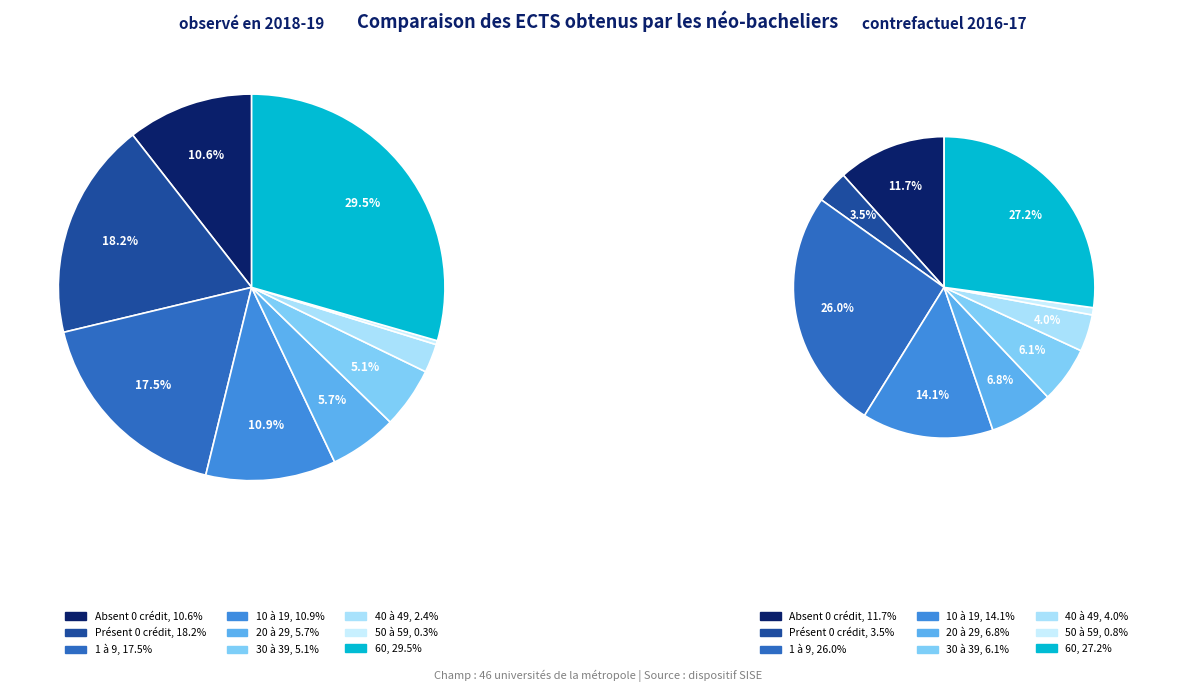

Count the number of slices in the pie.

9